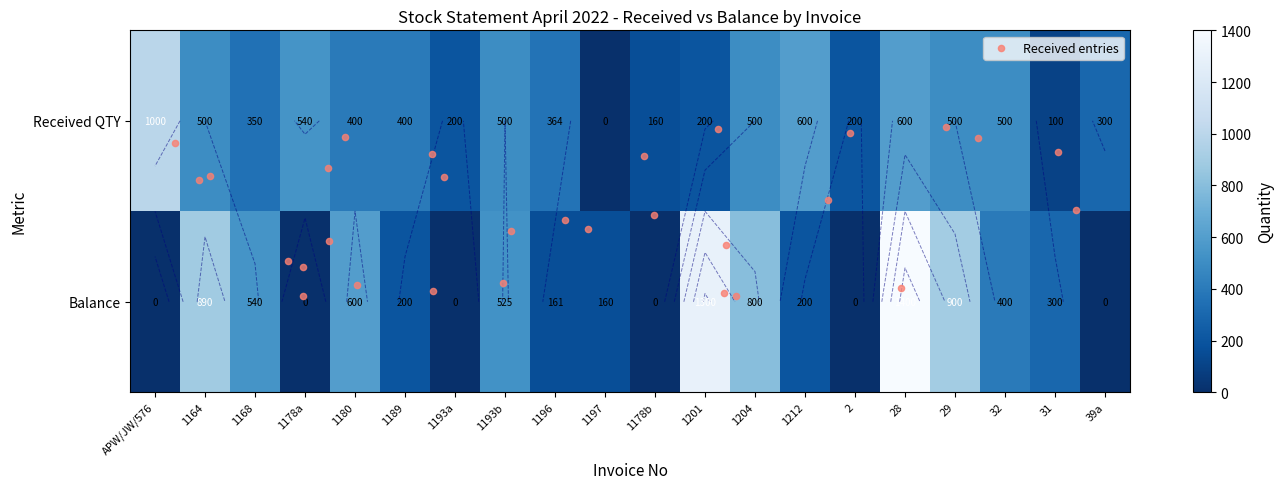

What is the total value across all series at received?

7914